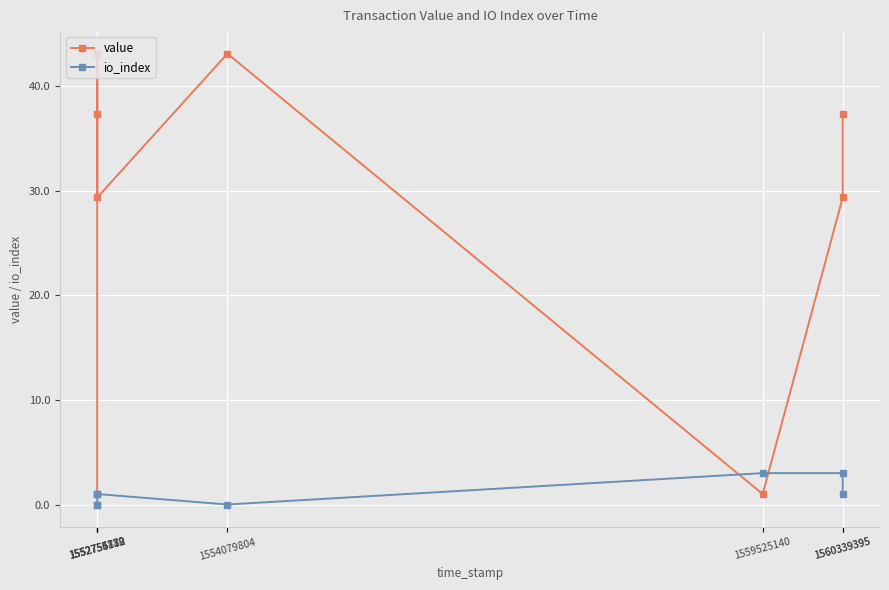

What is the highest value of the value series?

43.1